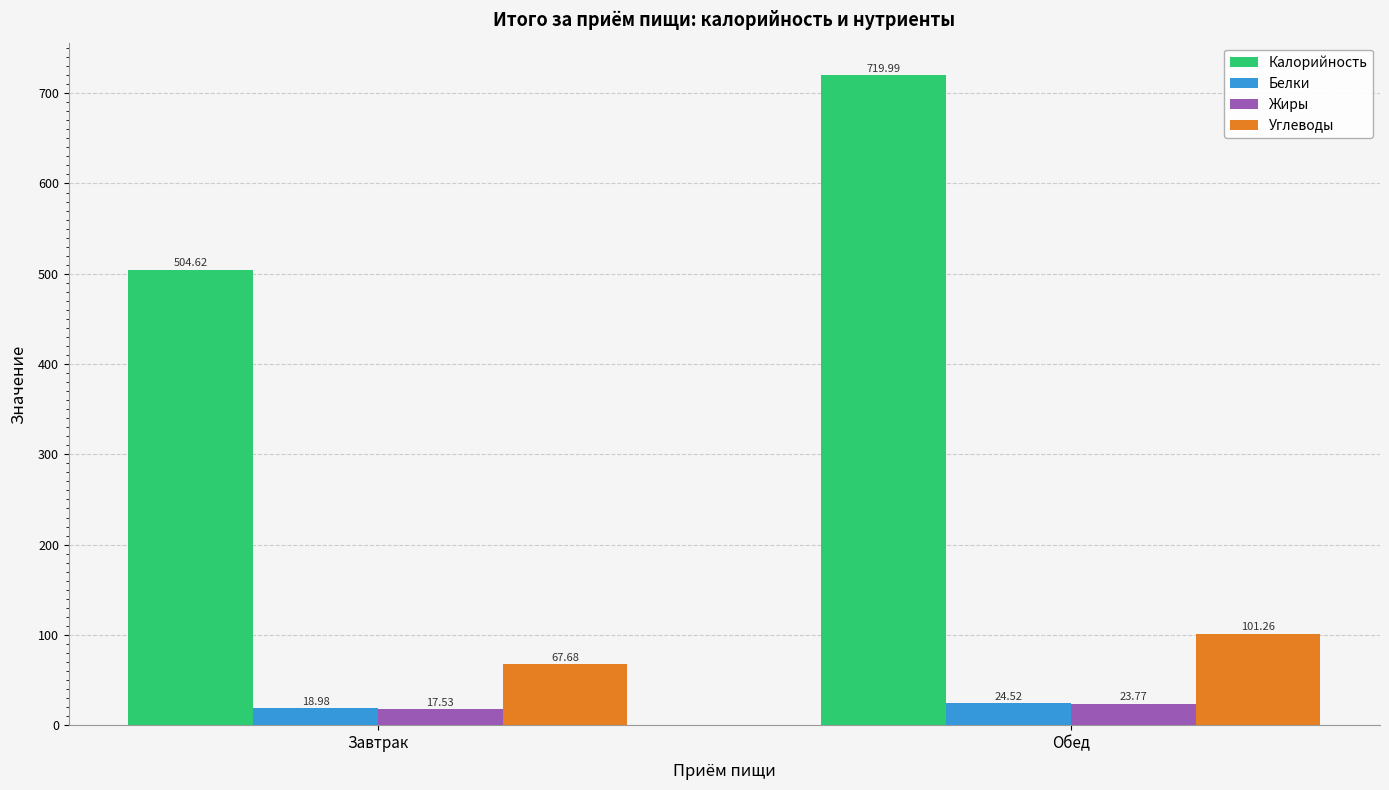

What is the smallest value displayed?

17.5